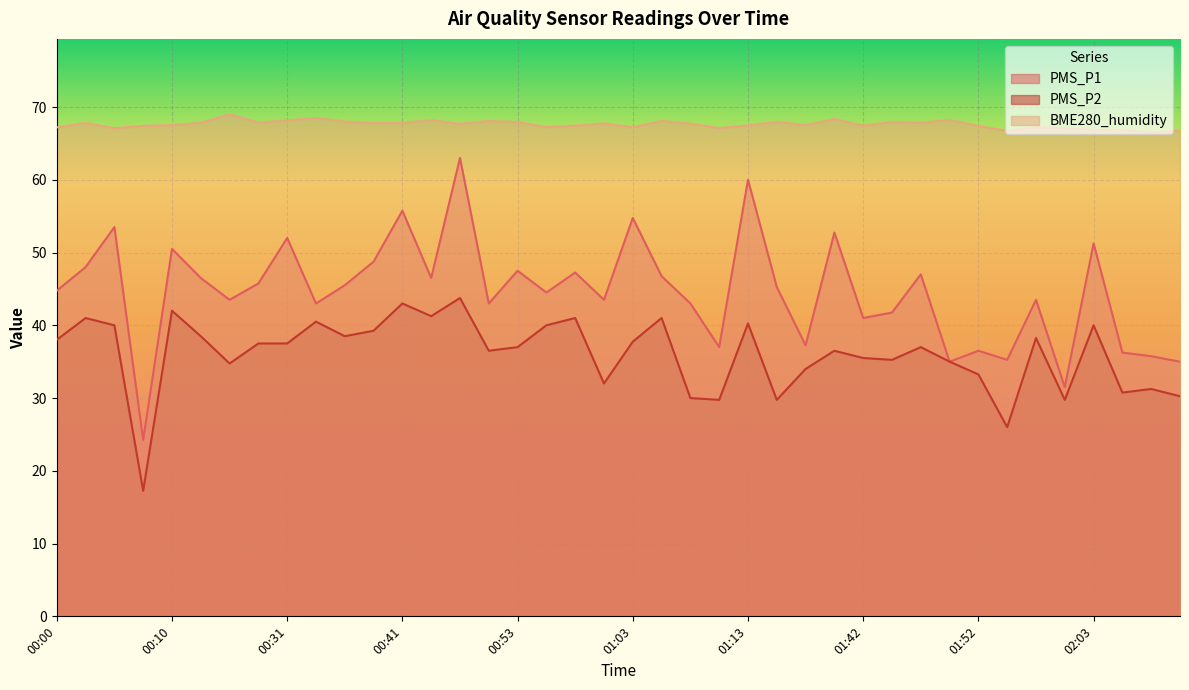

True or false: PMS_P2 and BME280_humidity intersect in this chart.

False